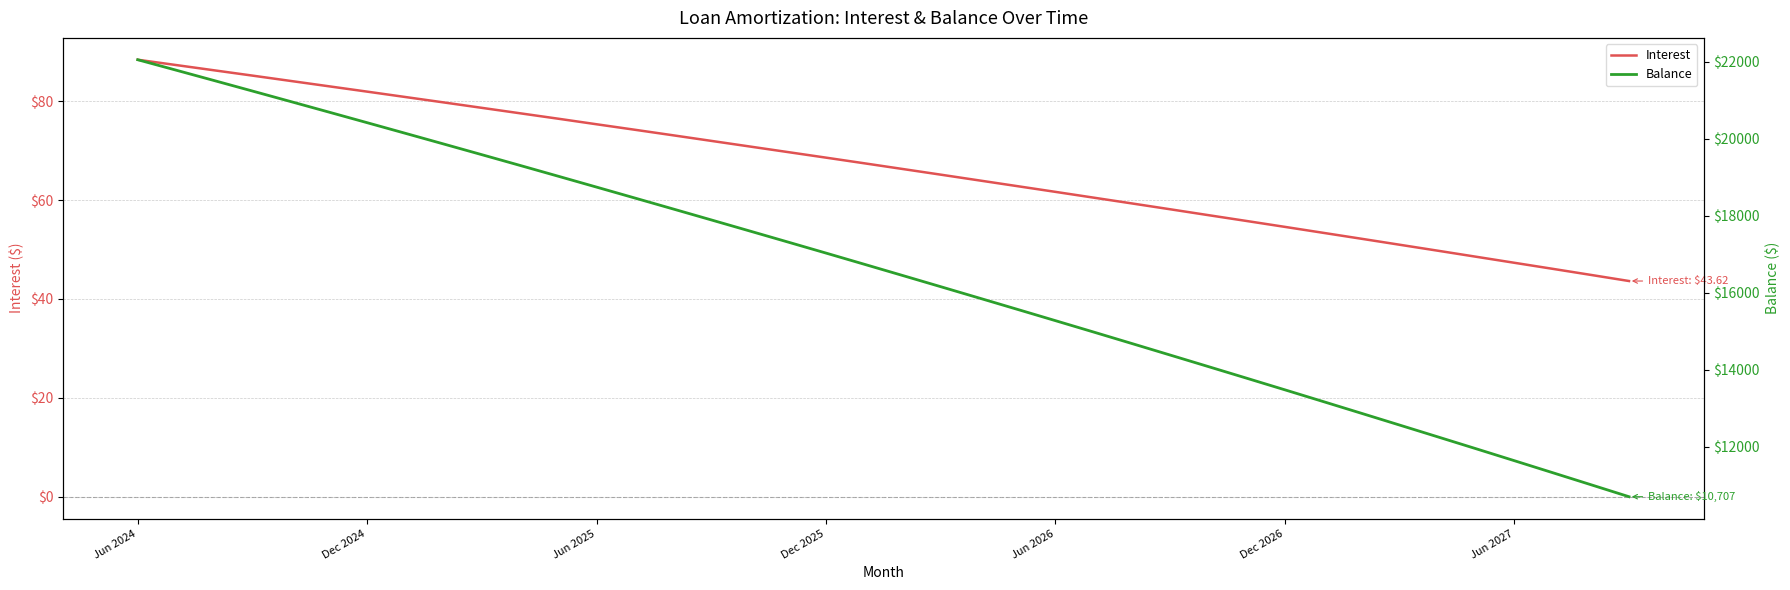

Rank the series by their average value, from highest to lowest.

Balance, Interest